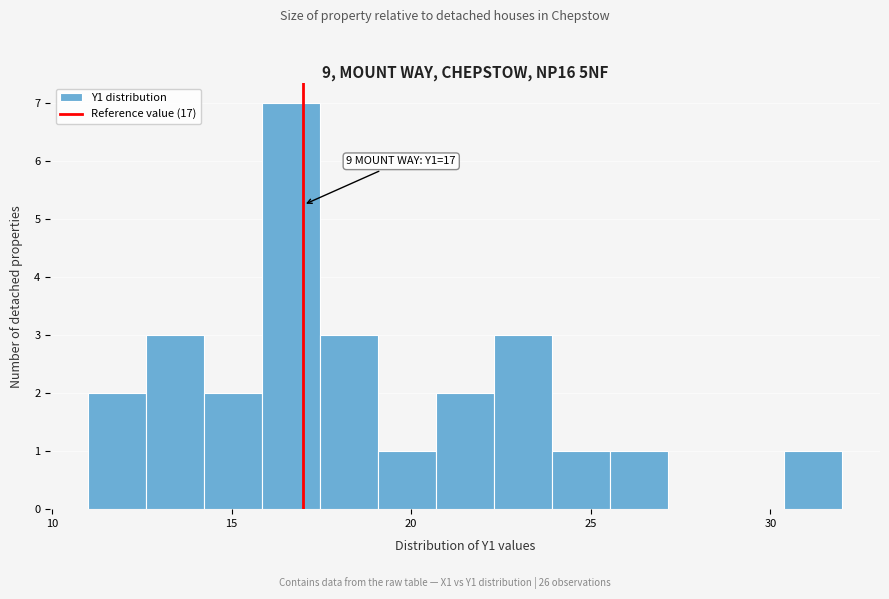

Around what value on the x-axis is the tallest bar? Give the approximate position of its centre, as read against the axis.

16.5